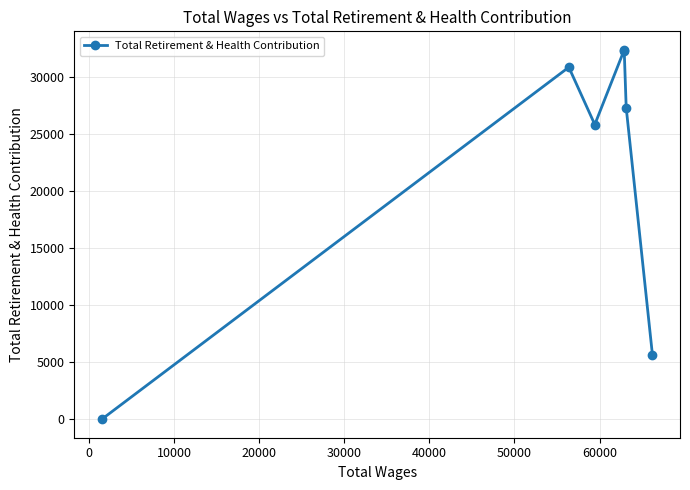

How many points are lower than both their immediate neighbors (excluding endpoints)?

1